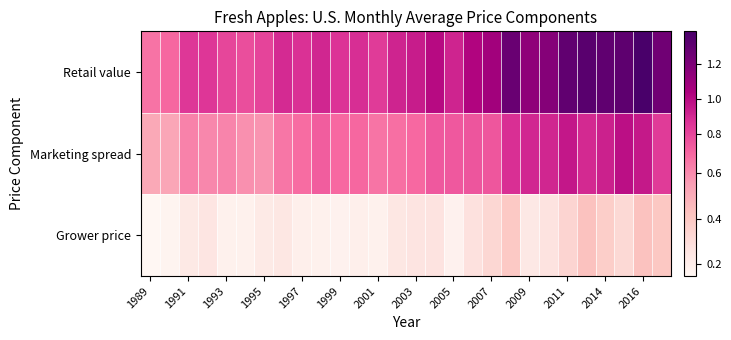

Rank the series by their maximum value, from highest to lowest.

Retail value, Marketing spread, Grower price